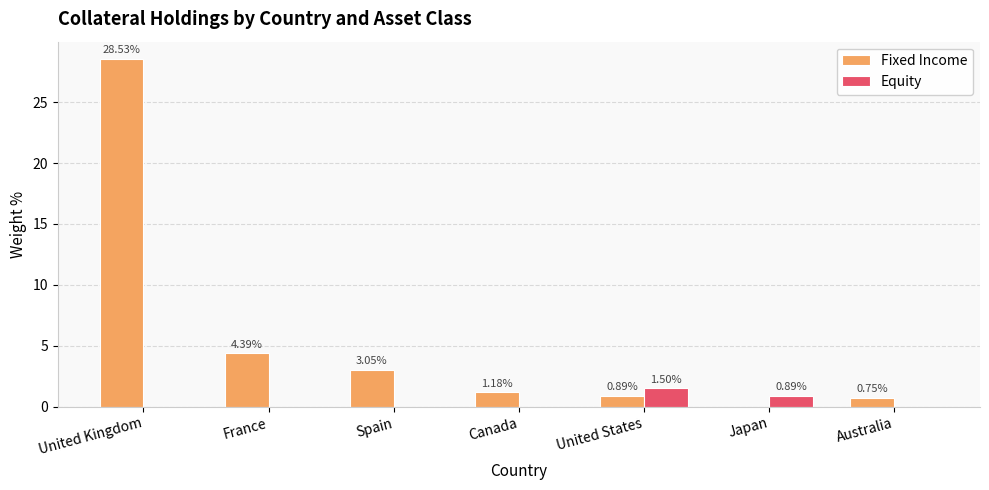

What are all the series names shown in the legend?

Fixed Income, Equity